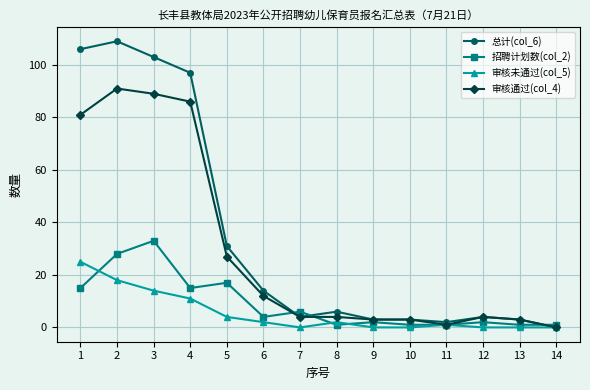

Is it true that 审核通过(col_4) equals 28 at 4?

False